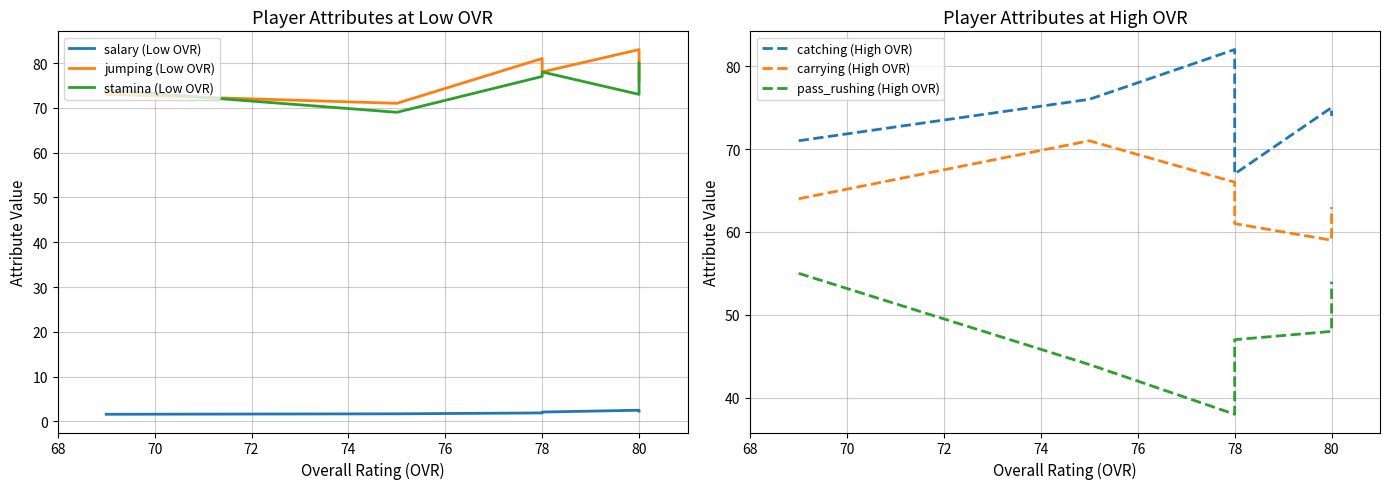

What is the minimum value shown in the chart?

1.6